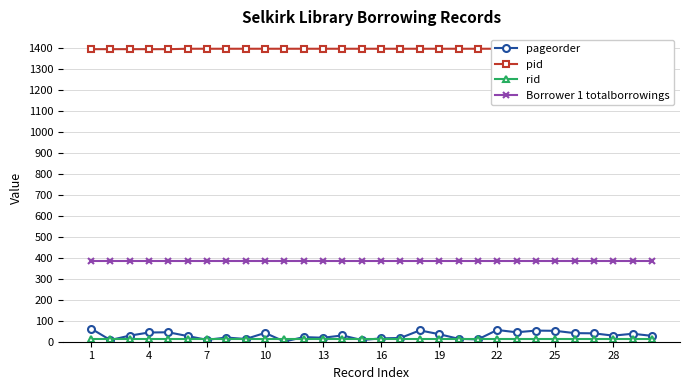

Reading right to left, what are all the values shown in this chart?

pageorder: 28	38	29	40	41	52	53	45	56	11	14	36	54	18	16	8	30	19	22	1	42	13	20	9	27	45	44	29	8	63
pid: 1397	1397	1397	1397	1397	1397	1397	1397	1397	1397	1397	1397	1397	1397	1397	1397	1397	1397	1397	1397	1397	1397	1397	1397	1397	1395	1395	1395	1395	1395
rid: 12	12	12	12	12	12	12	12	12	12	12	12	12	12	12	12	12	12	12	12	12	12	12	12	12	12	12	12	12	12
Borrower 1 totalborrowings: 384	384	384	384	384	384	384	384	384	384	384	384	384	384	384	384	384	384	384	384	384	384	384	384	384	384	384	384	384	384